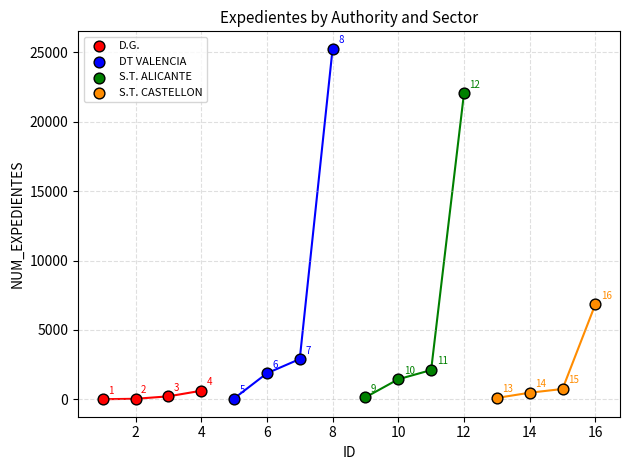

What are all the series names shown in the legend?

D.G., DT VALENCIA, S.T. ALICANTE, S.T. CASTELLON